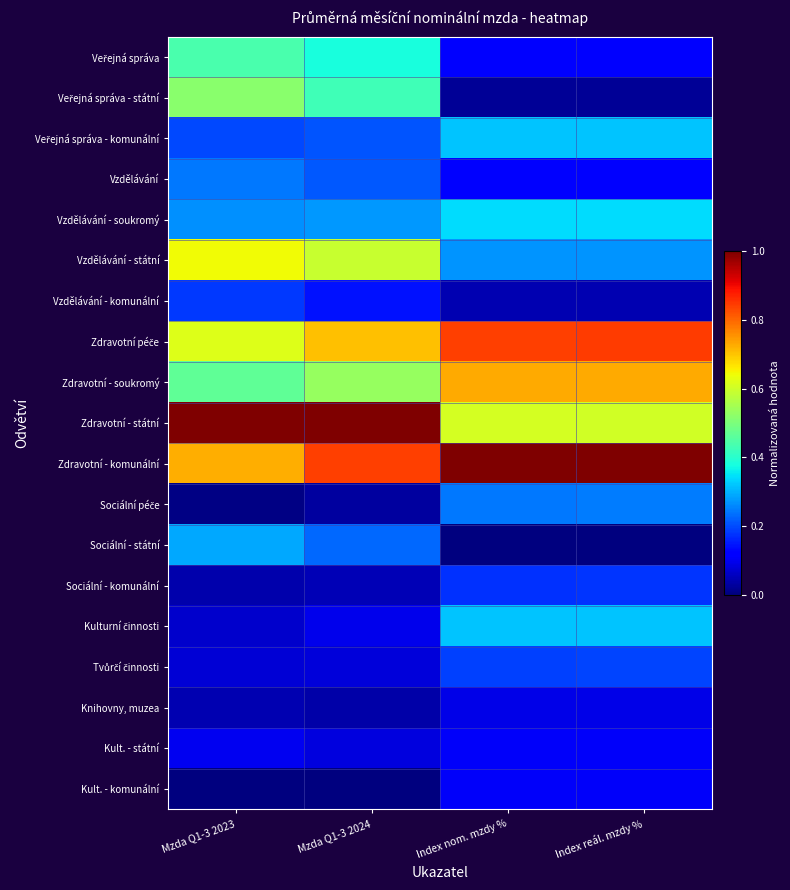

Rank the series by their maximum value, from highest to lowest.

Zdravotní - státní, Zdravotní - komunální, Zdravotní péče, Zdravotní - soukromý, Vzdělávání - státní, Veřejná správa - státní, Veřejná správa, Vzdělávání - soukromý, Veřejná správa - komunální, Kulturní činnosti, Sociální - státní, Sociální péče, Vzdělávání, Tvůrčí činnosti, Vzdělávání - komunální, Sociální - komunální, Kult. - státní, Kult. - komunální, Knihovny, muzea